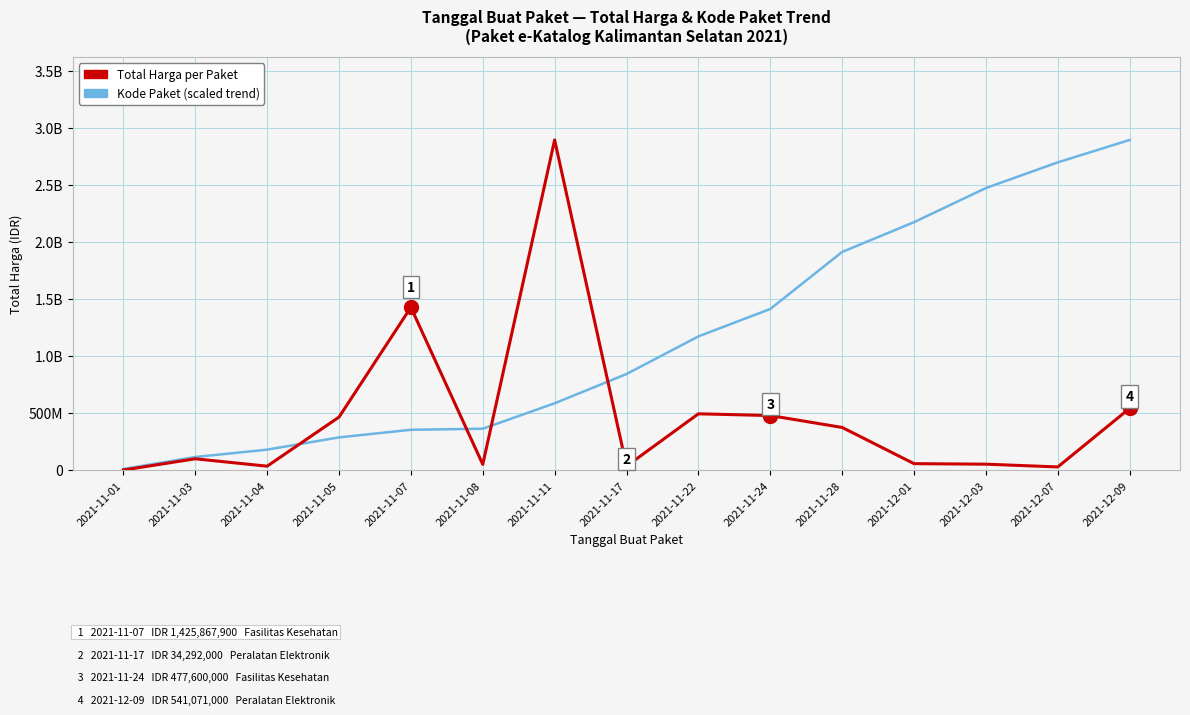

Which series has the largest total across all categories?

Kode Paket (scaled trend)